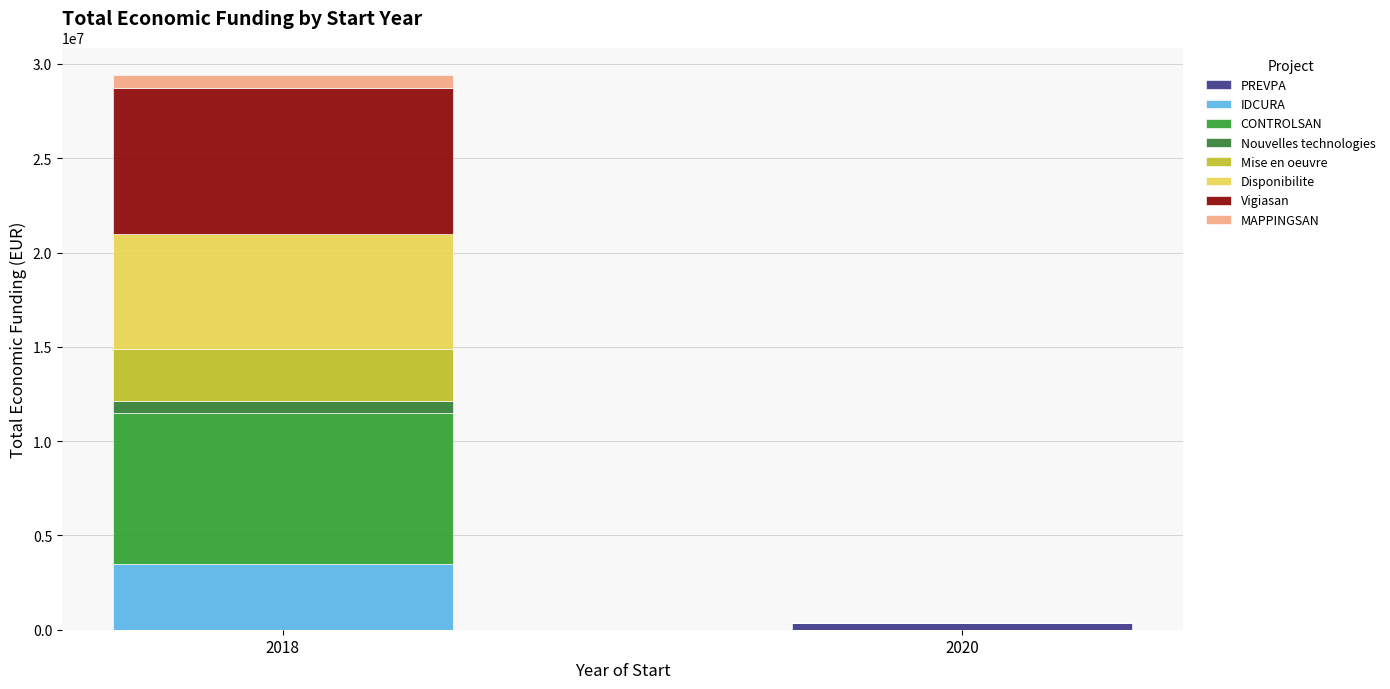

How many series are shown in this chart?

8